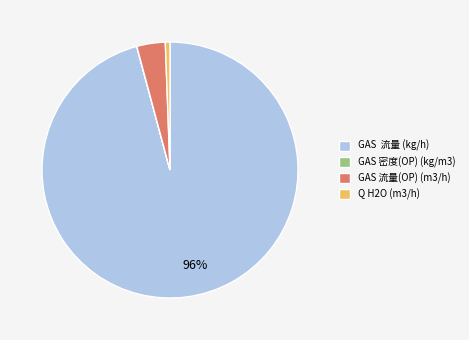

Which slice represents more than half of the pie?

GAS 流量 (kg/h)